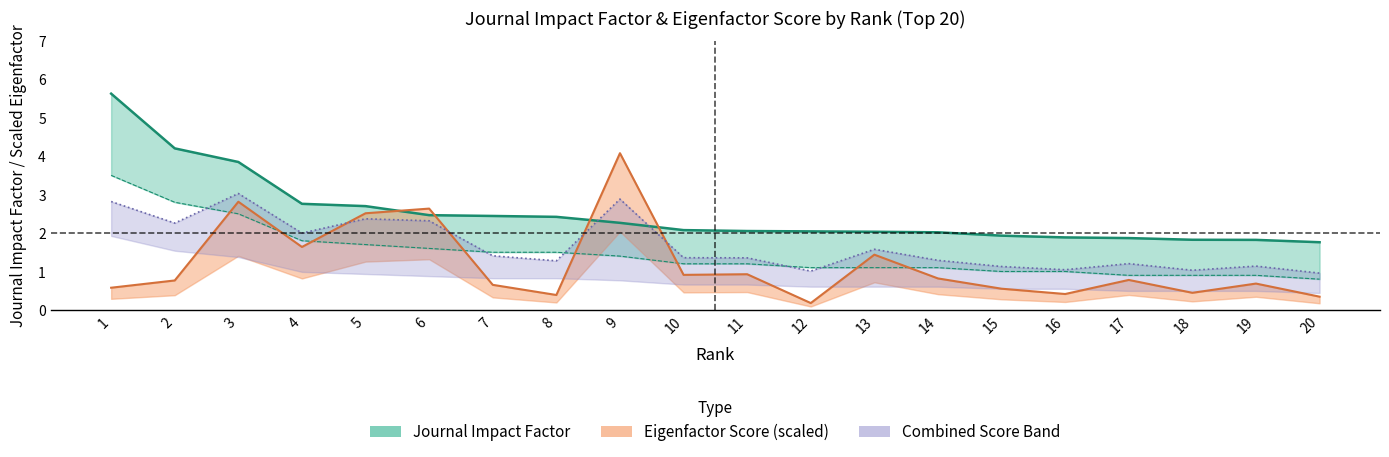

The IF_lower series shows 1.1 at 13. True or false?

True